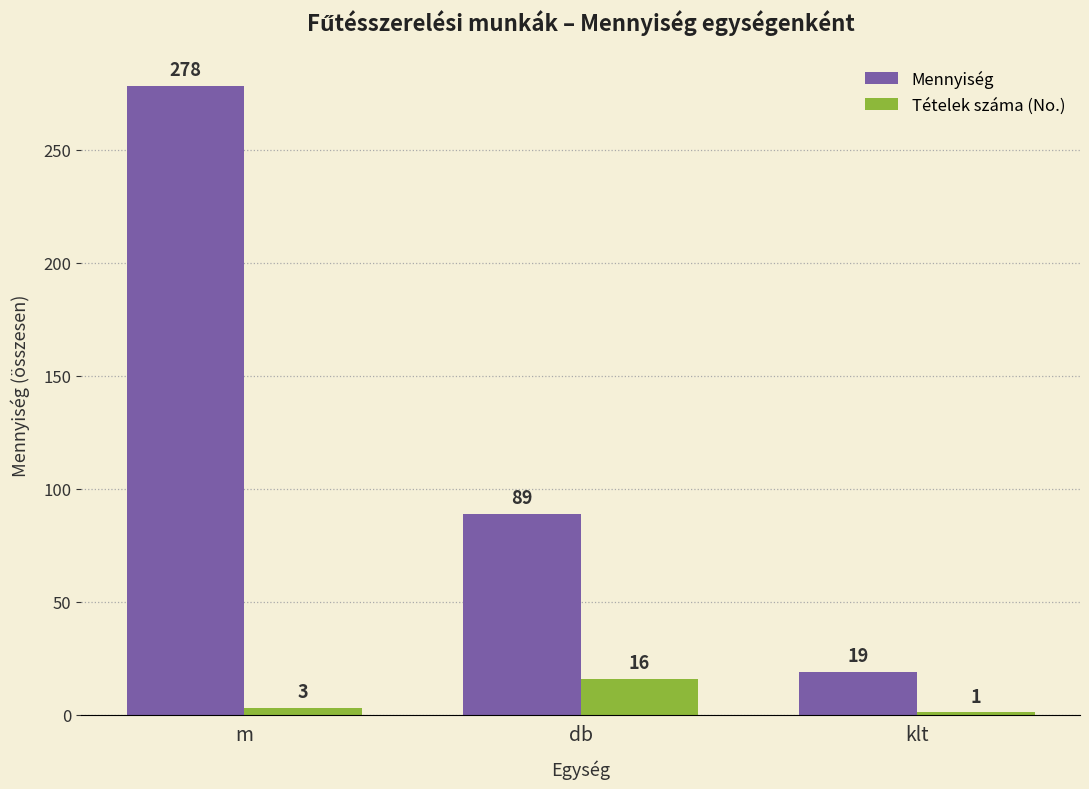

Between db and klt, which series saw the biggest shift?

Mennyiség